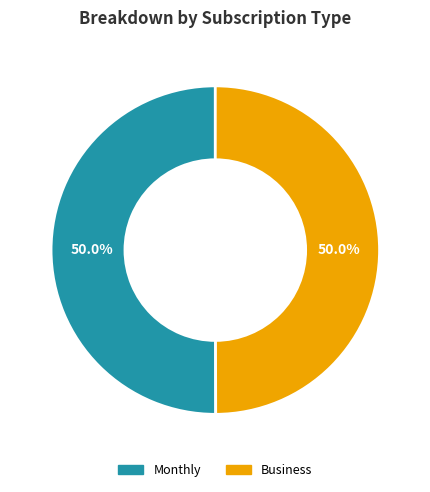

Approximately how many times larger is the value at Monthly compared to Business?

1.0